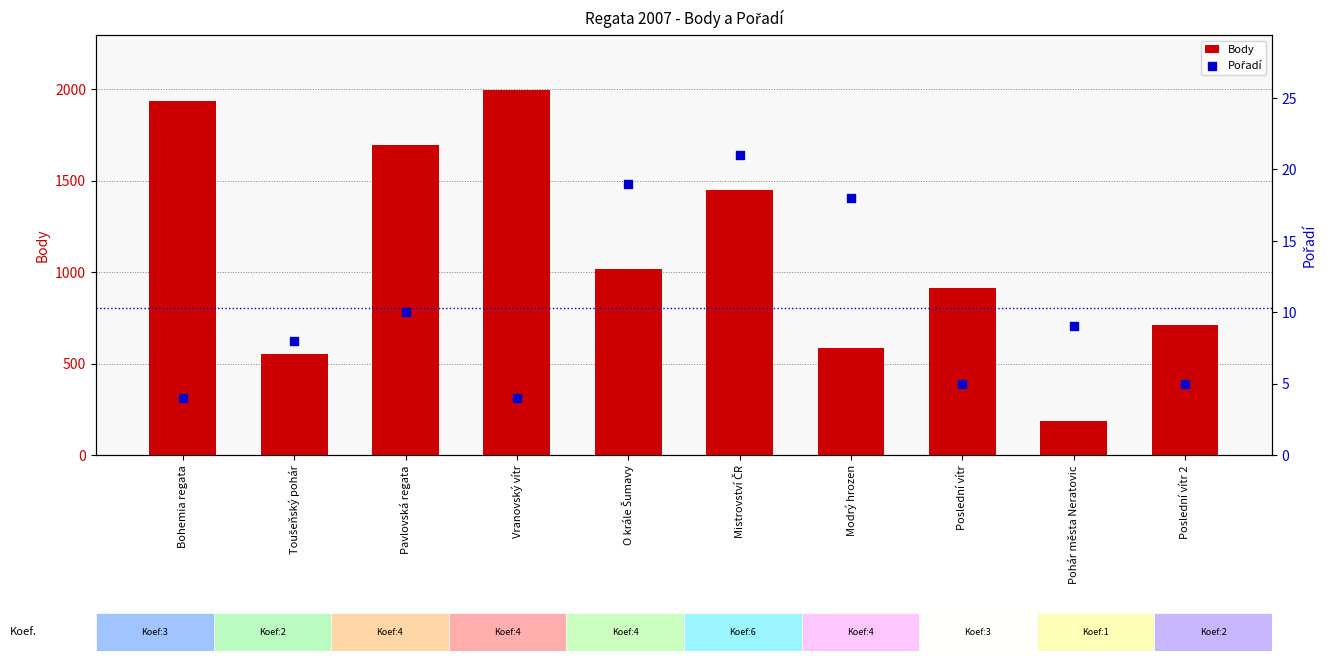

Which series reaches the minimum Y coordinate?

Pořadí